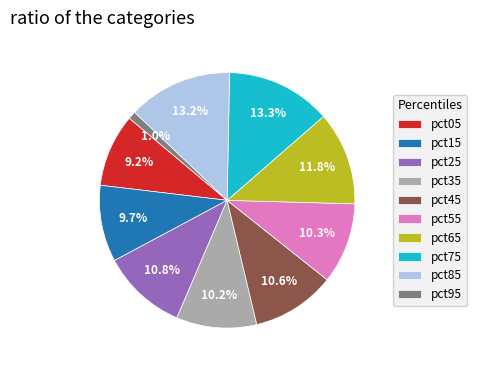

Which has a higher value, pct95 or pct25?

pct25